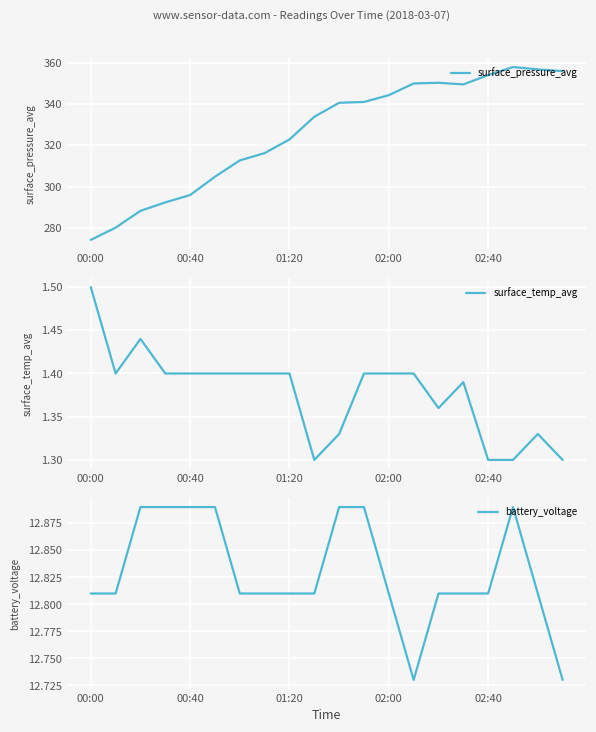

How many surface_temp_avg values are between 1 and 2?

20